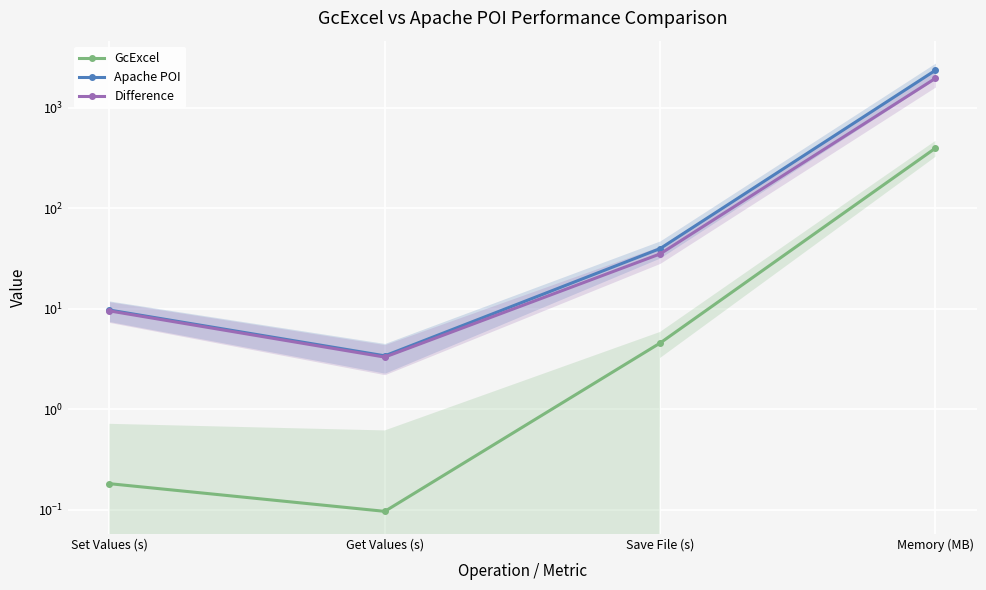

What position from the left is Save File (s)?

3